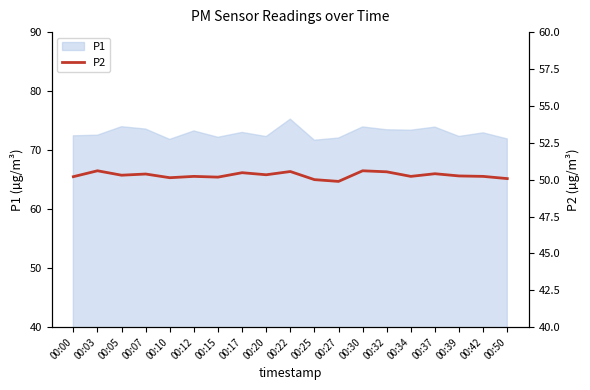

Where is the first local minimum?

00:05